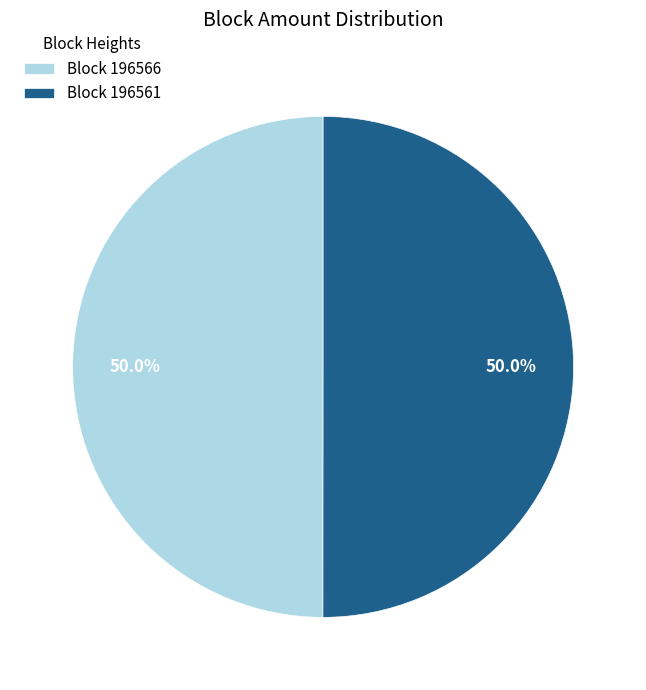

Approximately how many times larger is the value at Block 196561 compared to Block 196566?

1.0